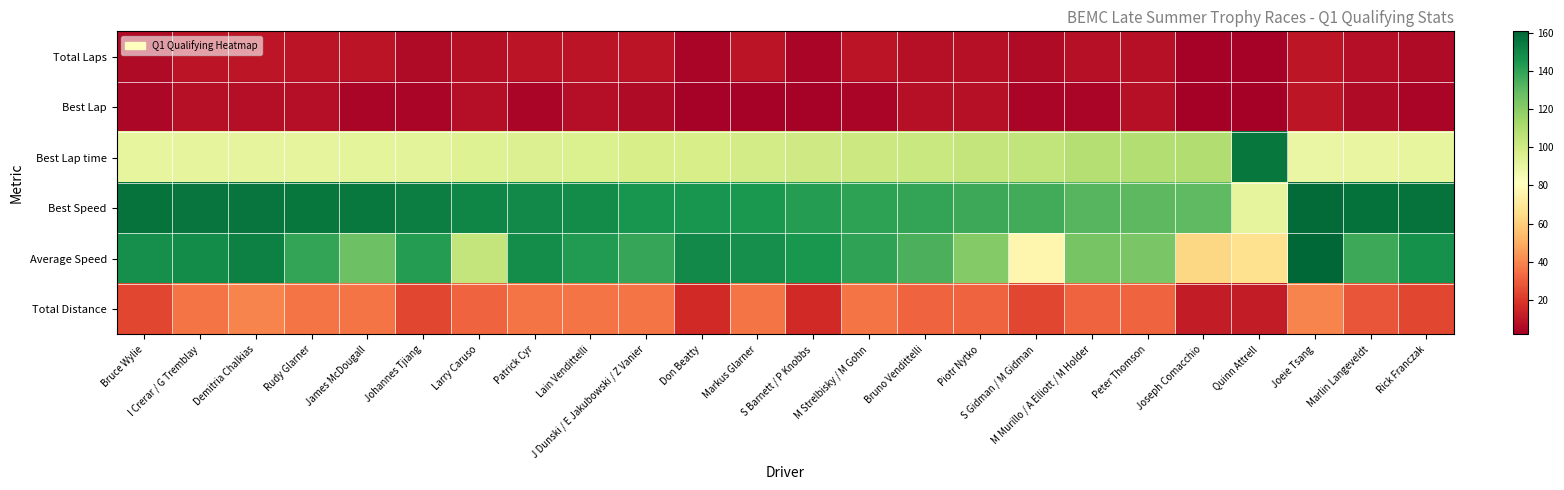

Which series has the widest spread of values?

Average Speed